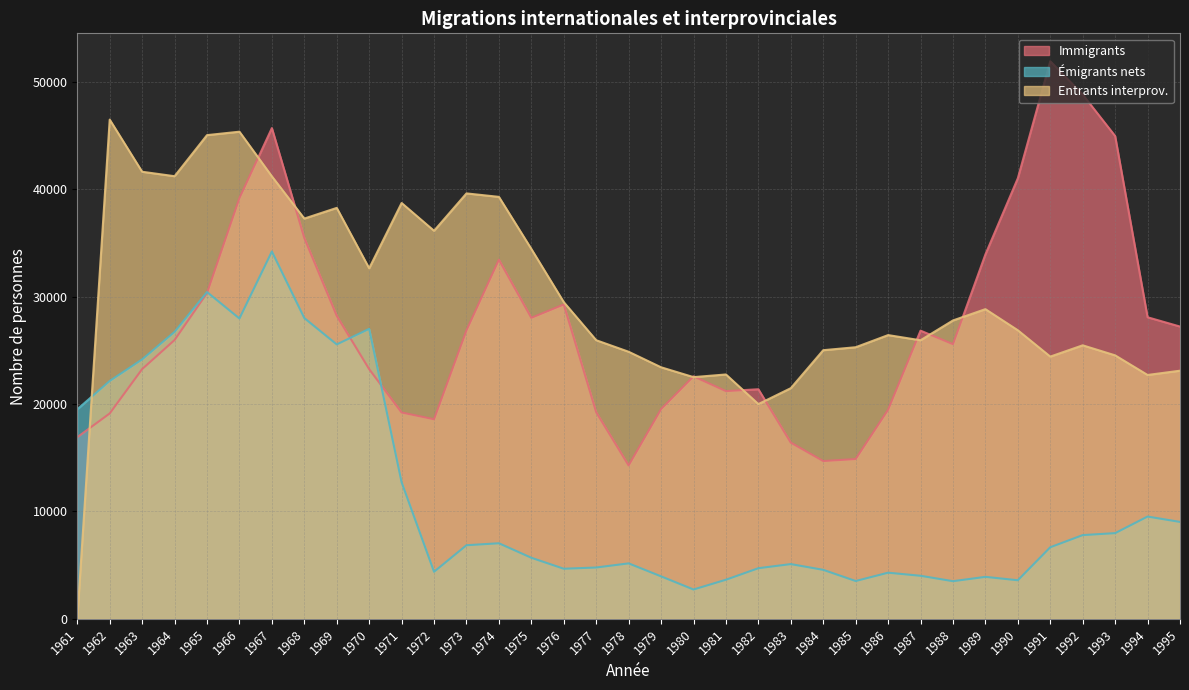

How many series are shown in this chart?

3